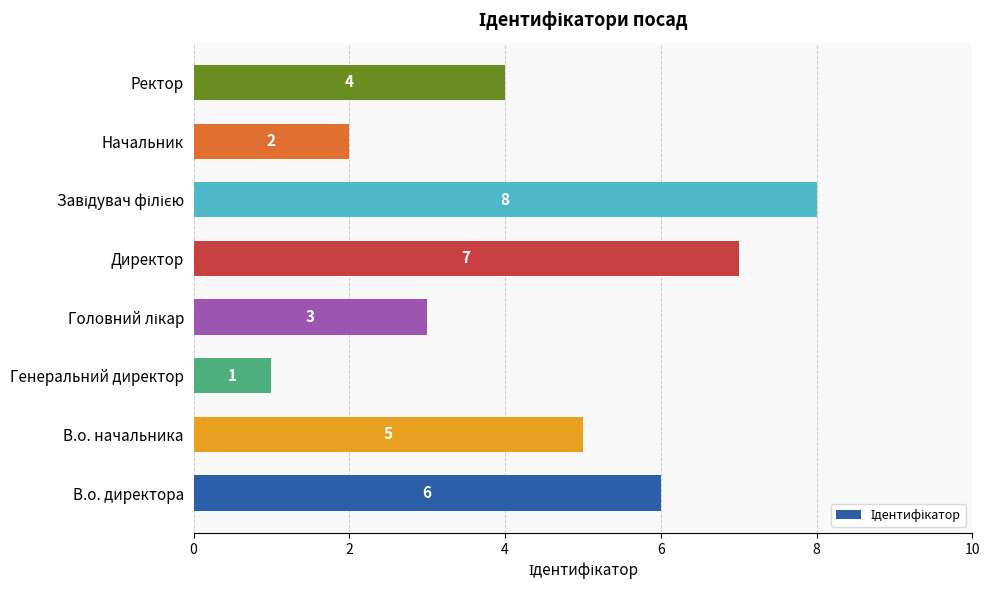

Is it true that the value at Ректор is 6?

False